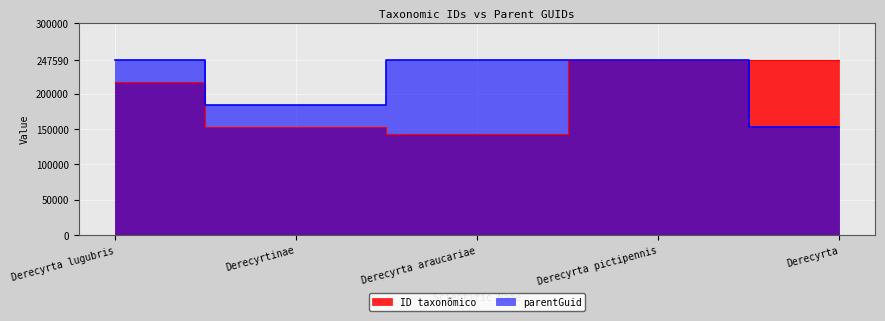

How many values in the ID taxonômico series exceed 216450?

2